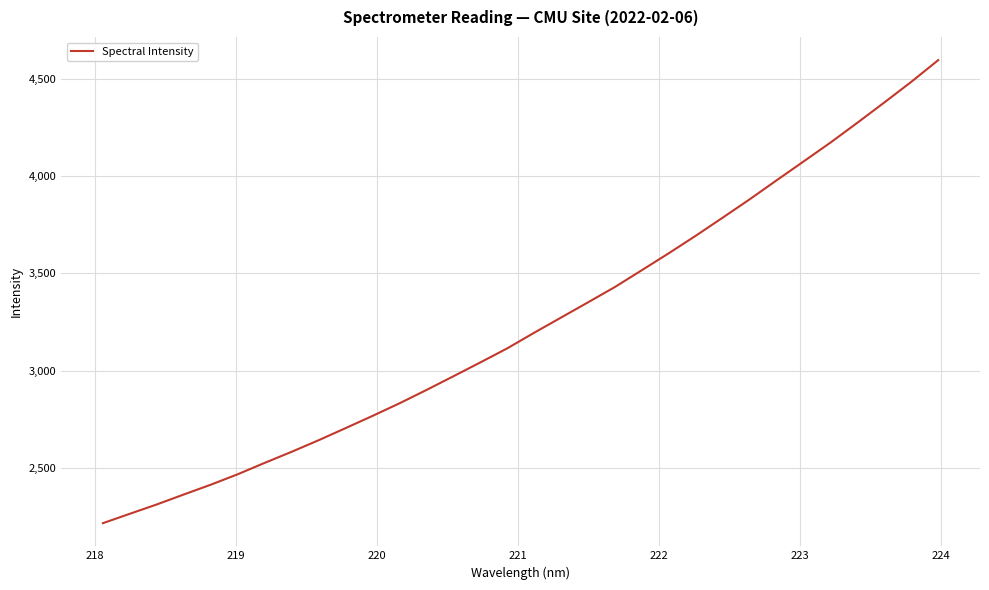

What is the difference between the maximum and minimum values?

2380.1